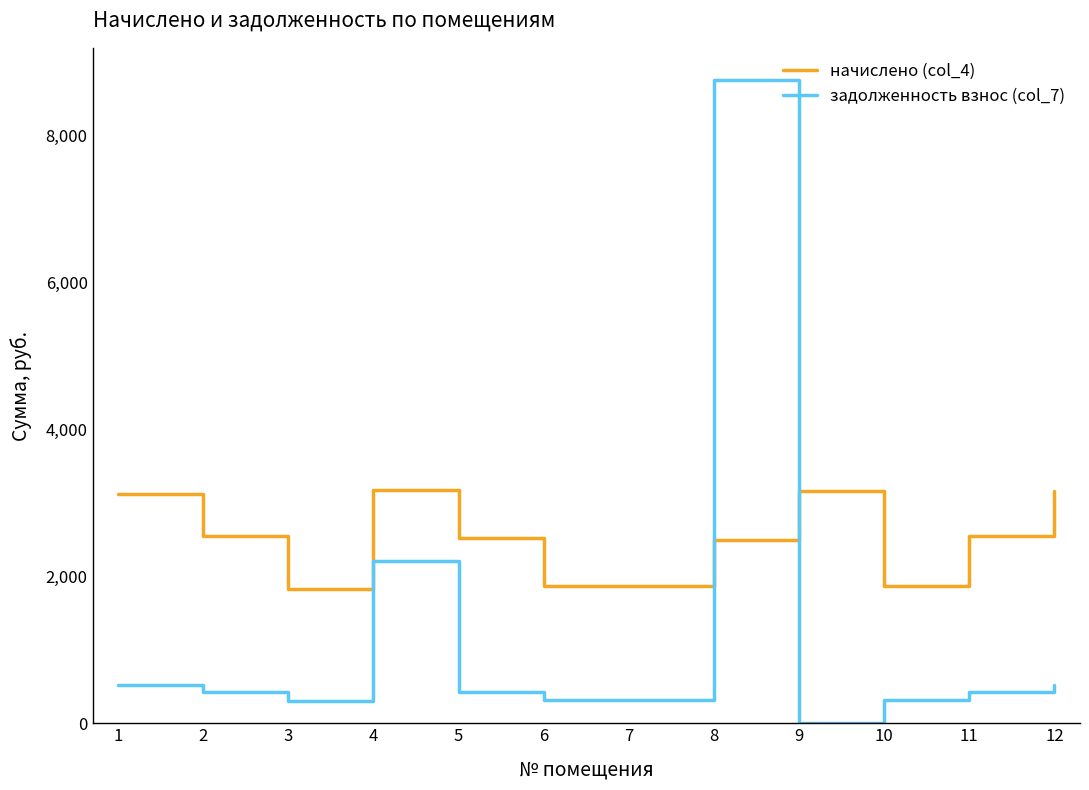

Which series changed the most between 5 and 12?

начислено (col_4)